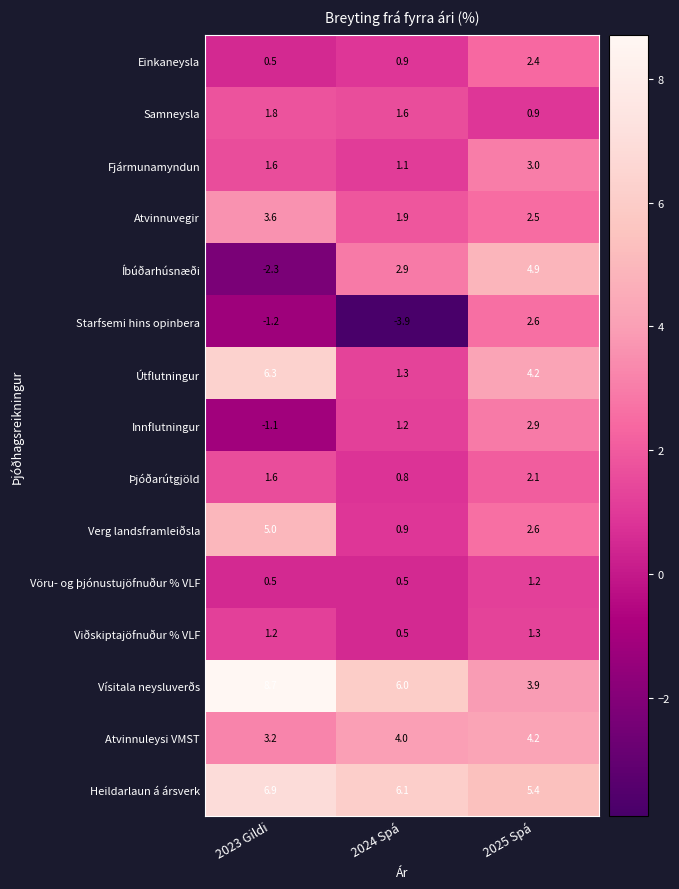

What value does the Fjármunamyndun series have at 2025 Spá?

3.0